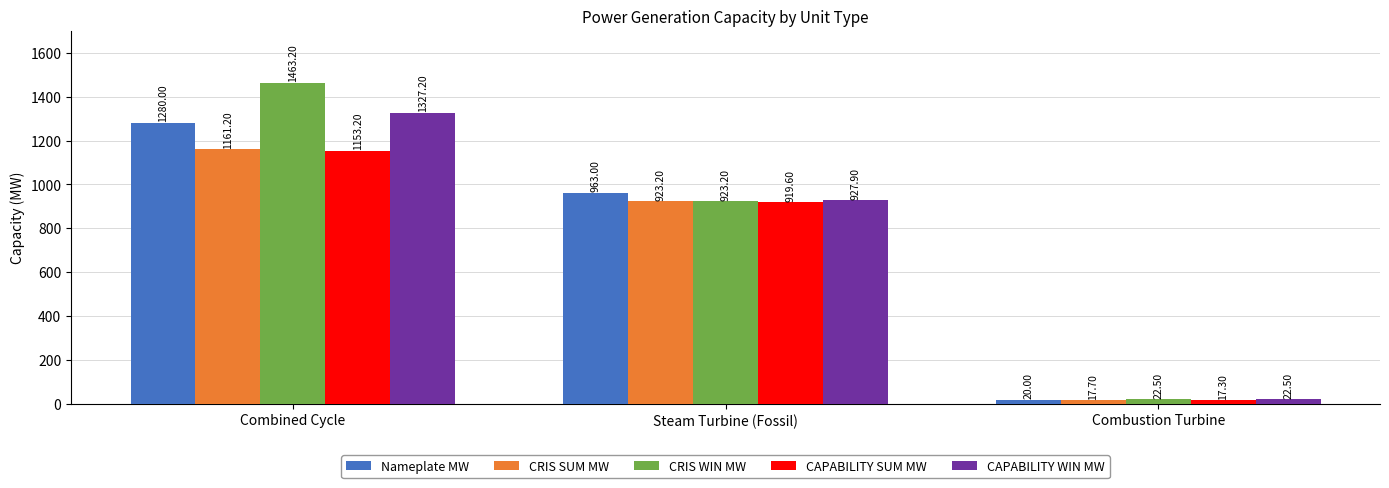

What is the difference between the maximum and minimum values in the Nameplate MW series?

1260.0